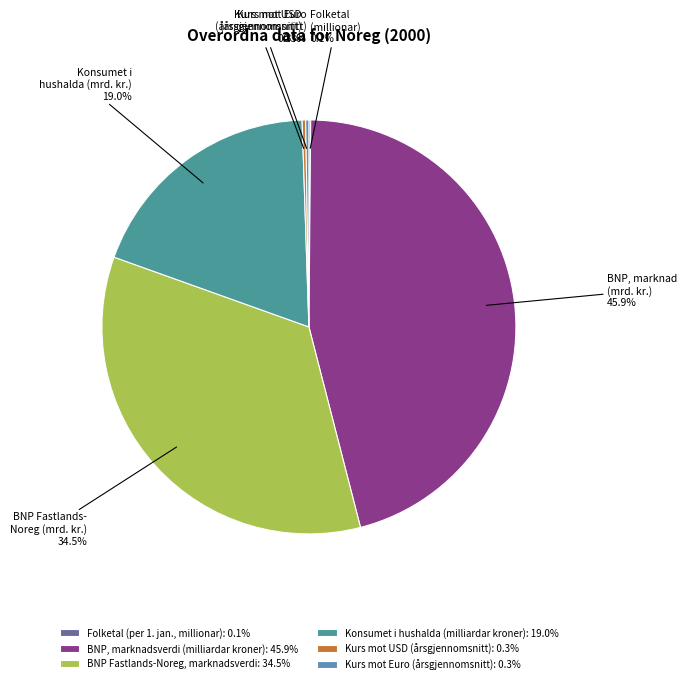

To the nearest percent, what is the difference between the largest and smallest slice percentages?

46%